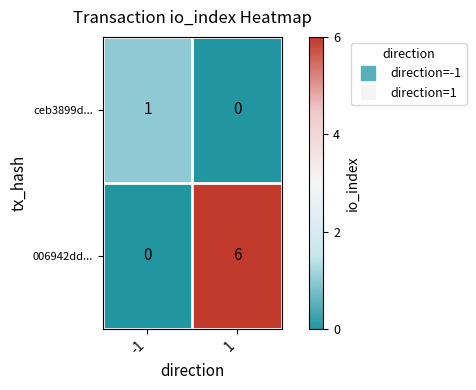

The 006942dd... series shows 0 at -1. True or false?

True